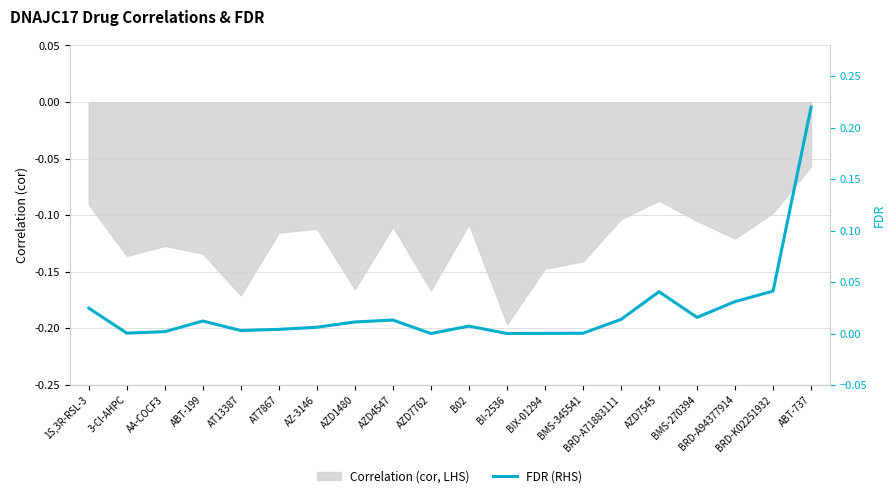

Reading right to left, list all the values displayed in this chart.

ABT-737=0.2	BRD-K02251932=0.0	BRD-A94377914=0.0	BMS-270394=0.0	AZD7545=0.0	BRD-A71883111=0.0	BMS-345541=0.0	BIX-01294=0.0	BI-2536=0.0	B02=0.0	AZD7762=0.0	AZD4547=0.0	AZD1480=0.0	AZ-3146=0.0	AT7867=0.0	AT13387=0.0	ABT-199=0.0	AA-COCF3=0.0	3-Cl-AHPC=0.0	1S,3R-RSL-3=0.0